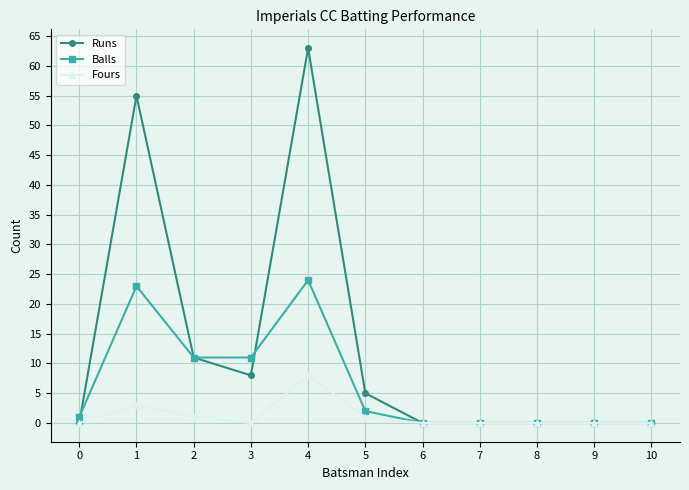

Reading left to right, what are all the values shown in this chart?

Runs: 0=0	1=55	2=11	3=8	4=63	5=5	6=0	7=0	8=0	9=0	10=0
Balls: 0=1	1=23	2=11	3=11	4=24	5=2	6=0	7=0	8=0	9=0	10=0
Fours: 0=0	1=3	2=1	3=0	4=8	5=1	6=0	7=0	8=0	9=0	10=0